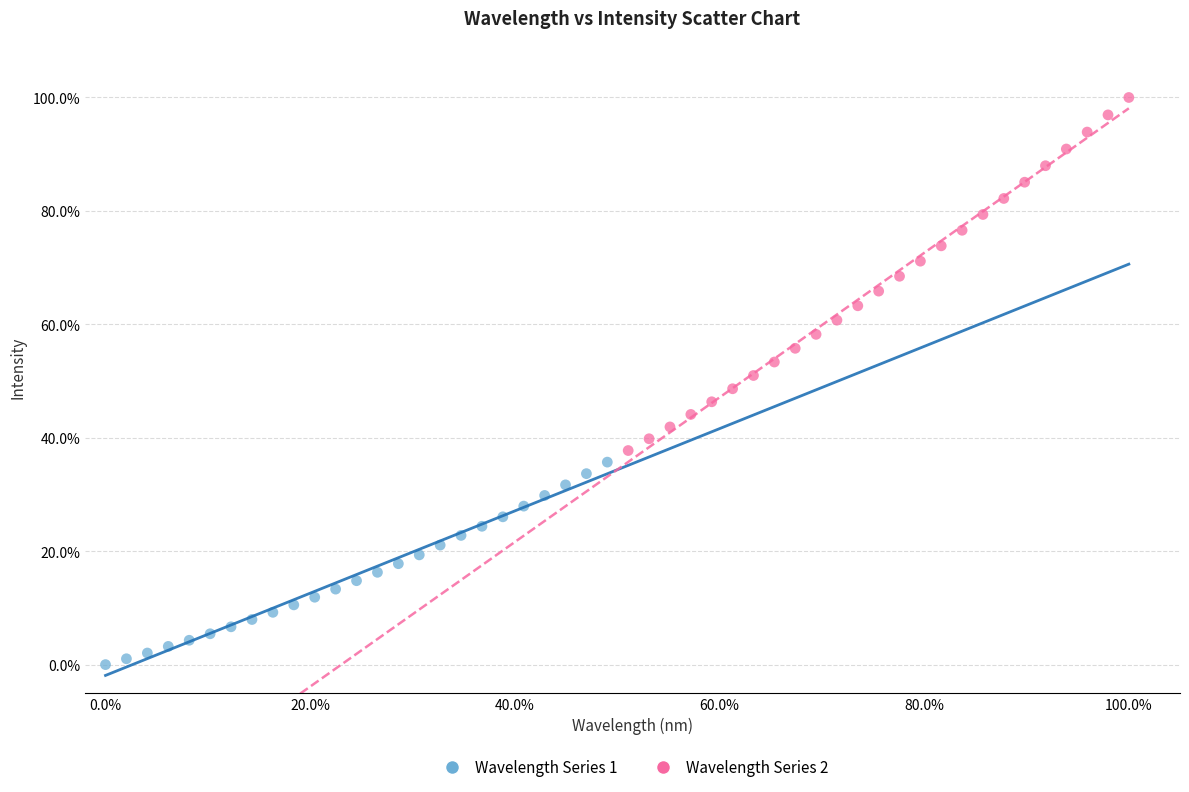

Which series has the widest spread of Y values?

Wavelength Series 2